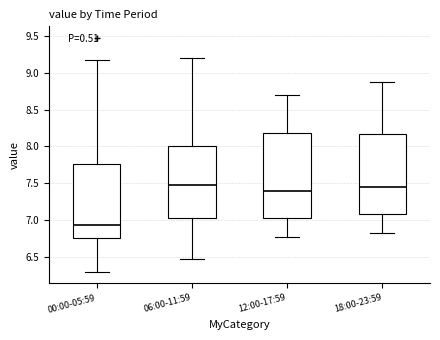

Reading left to right, transcribe this box plot: for each box, give where its median line is, the range the box spans, and where its two whiskers end, as read against the y-axis. The values are not printed on the chart, so give them approximately, as read against the axis.

00:00-05:59: median 6.95, box 6.75 to 7.75, whiskers 6.30 to 9.15
06:00-11:59: median 7.50, box 7.00 to 8.00, whiskers 6.45 to 9.20
12:00-17:59: median 7.40, box 7.05 to 8.20, whiskers 6.75 to 8.70
18:00-23:59: median 7.45, box 7.10 to 8.15, whiskers 6.85 to 8.85